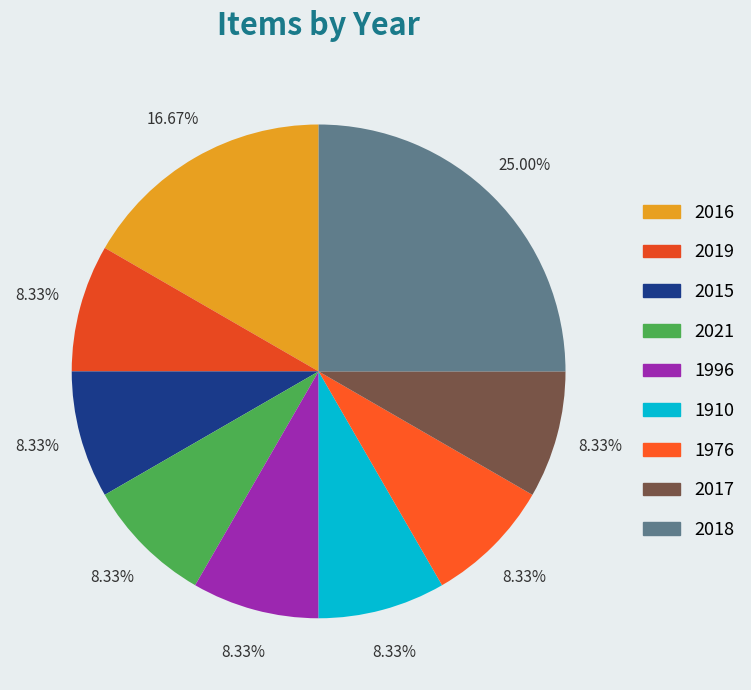

Which category has the biggest portion of the pie?

2018